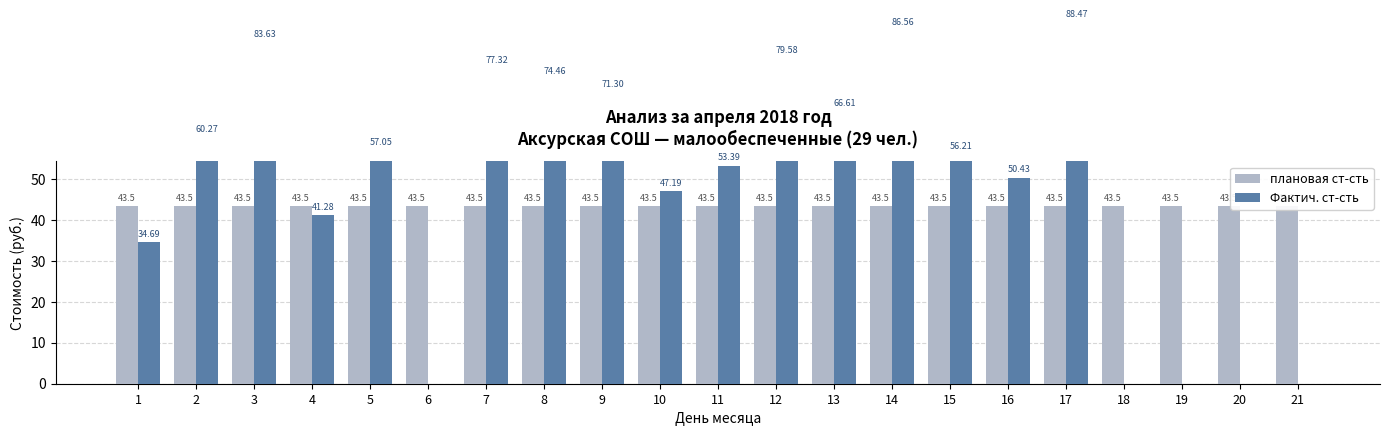

How many distinct data groups are displayed?

2